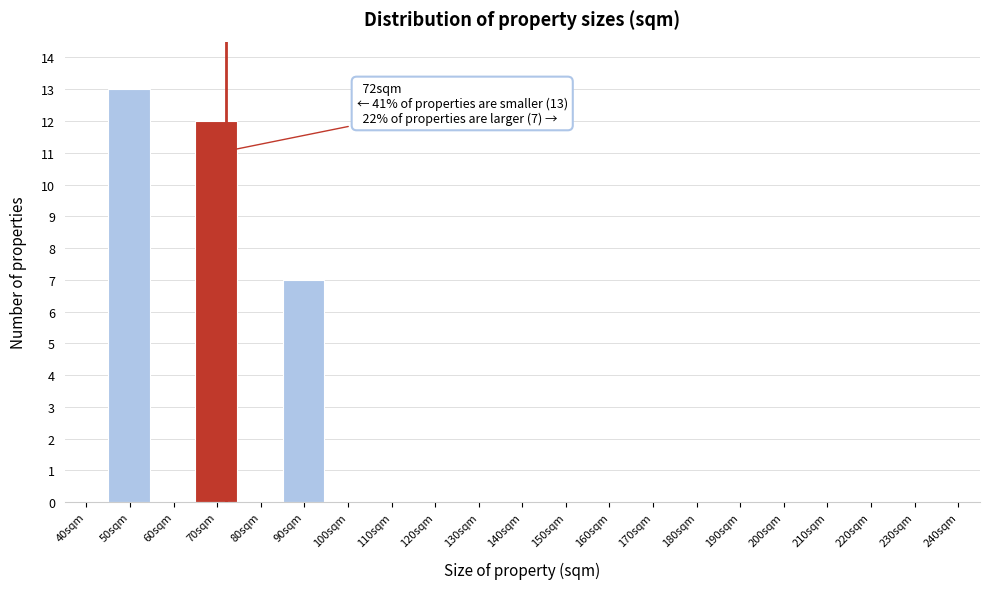

Reading left to right, list all the values displayed in this chart.

40sqm=0	50sqm=13	60sqm=0	70sqm=12	80sqm=0	90sqm=7	100sqm=0	110sqm=0	120sqm=0	130sqm=0	140sqm=0	150sqm=0	160sqm=0	170sqm=0	180sqm=0	190sqm=0	200sqm=0	210sqm=0	220sqm=0	230sqm=0	240sqm=0